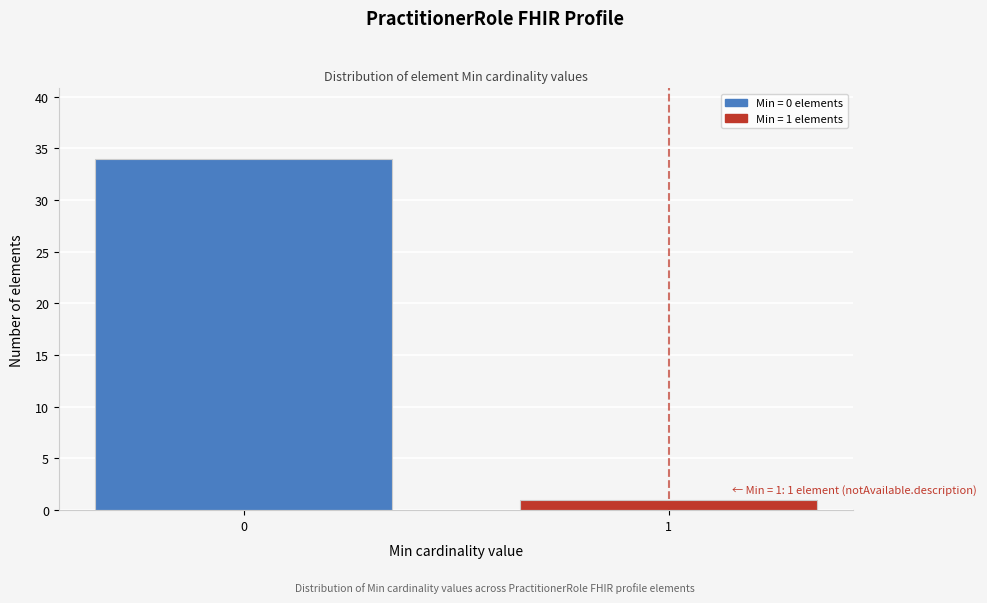

Reading left to right, extract all data points from this chart.

0=34	1=1